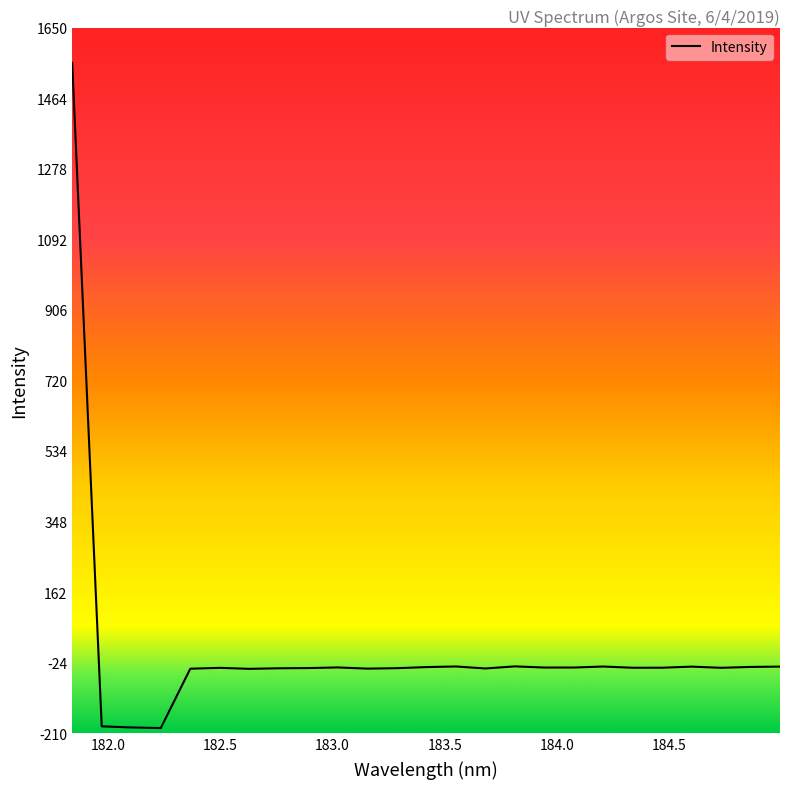

What is the difference between the maximum and minimum values?

1754.4